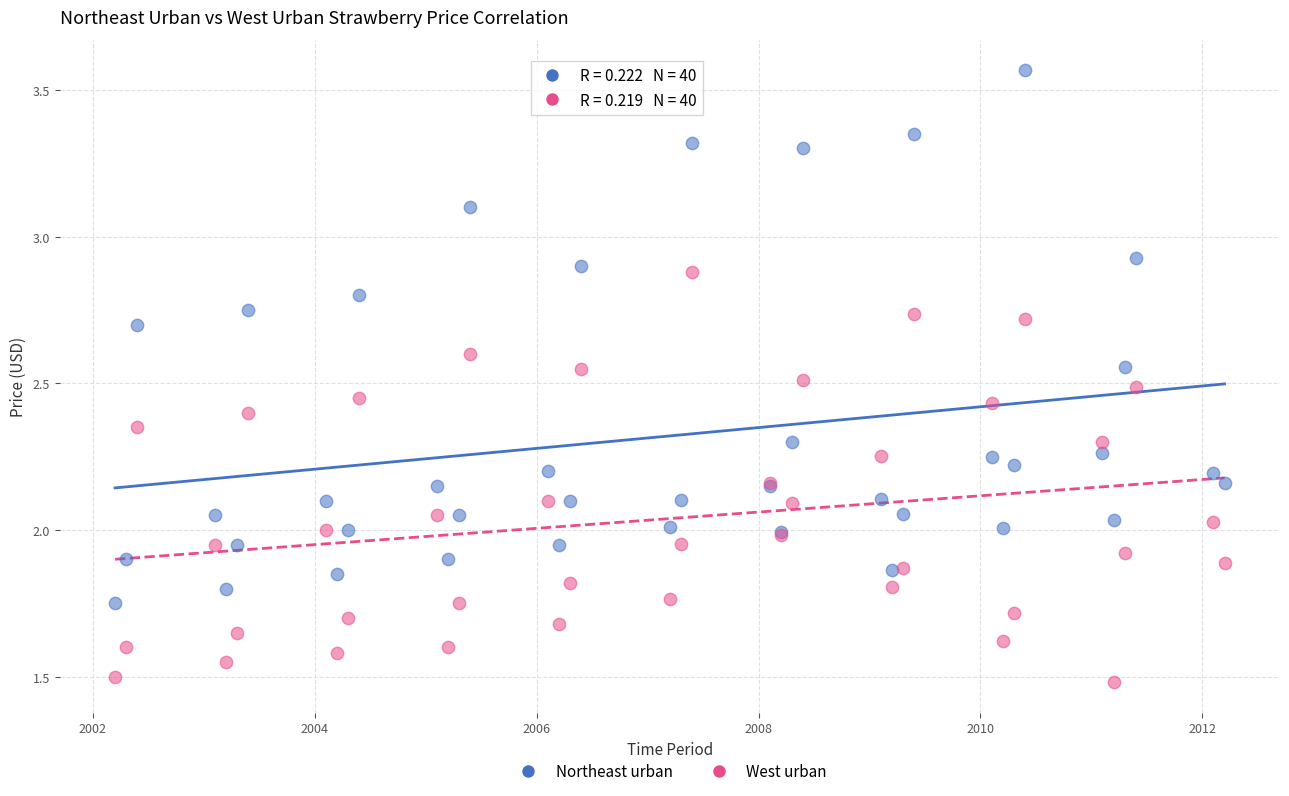

Which series contains the lowest Y value?

West urban